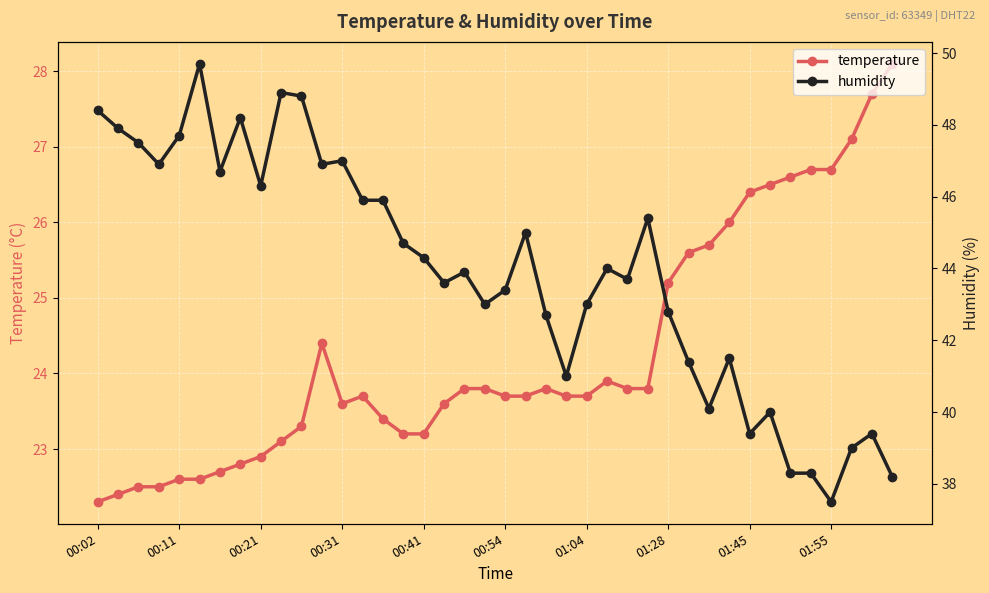

What is the minimum value for temperature?

22.3